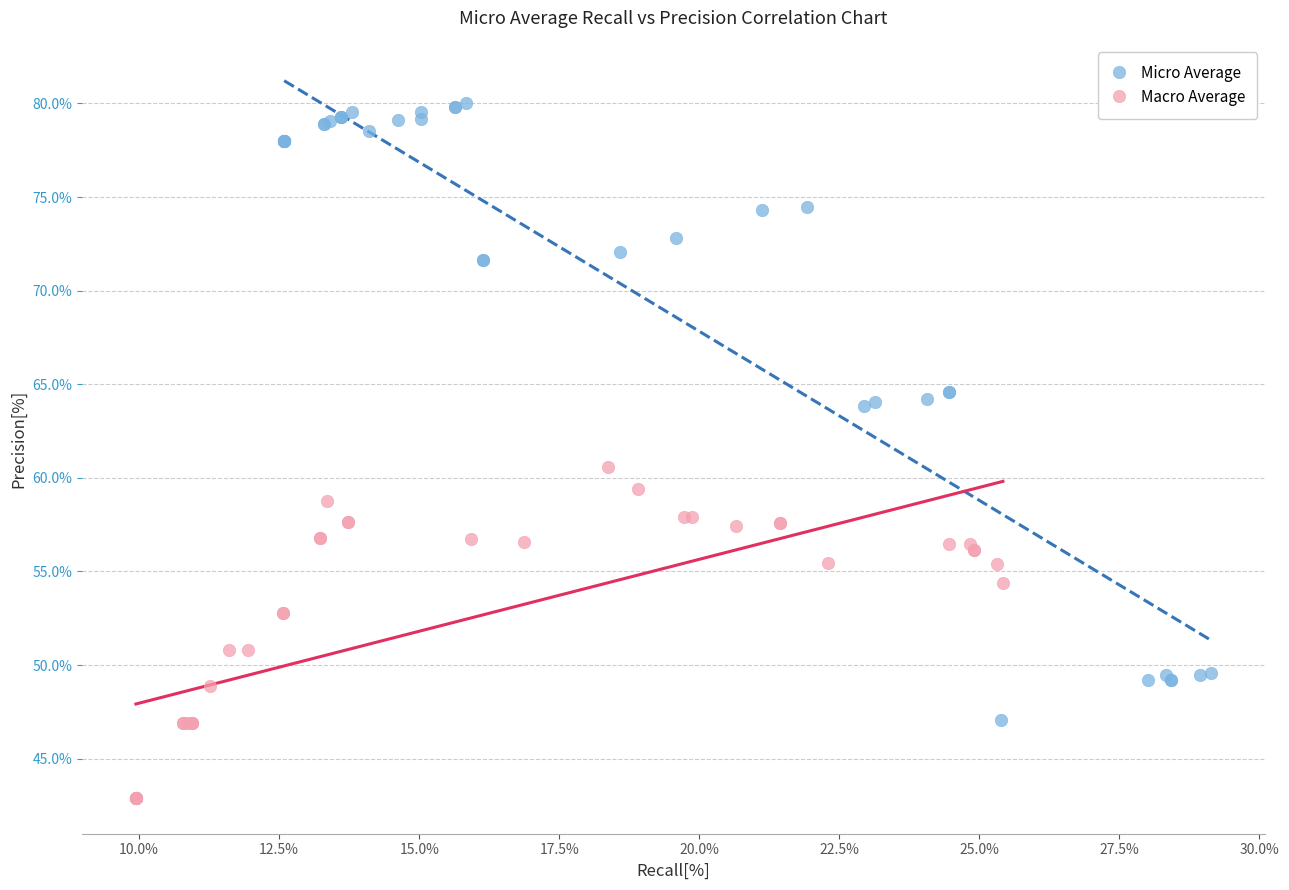

Which series has the widest spread of Y values?

Micro Average